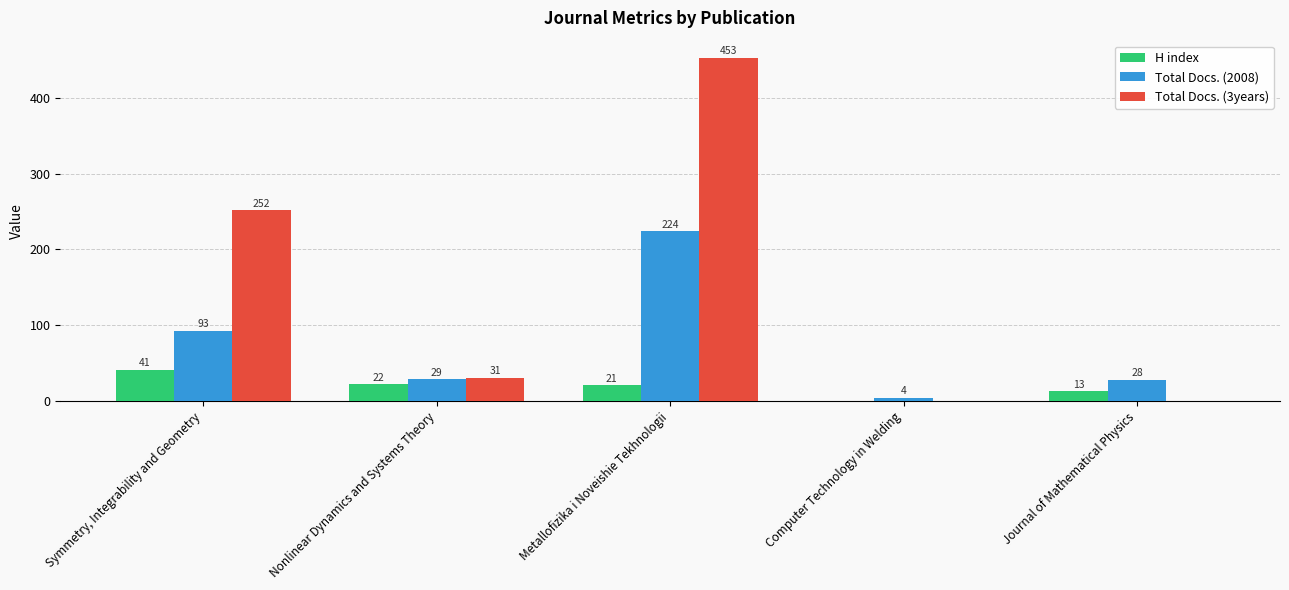

Reading left to right, what are all the values shown in this chart?

H index: Symmetry, Integrability and Geometry=41	Nonlinear Dynamics and Systems Theory=22	Metallofizika i Noveishie Tekhnologii=21	Computer Technology in Welding=0	Journal of Mathematical Physics=13
Total Docs. (2008): Symmetry, Integrability and Geometry=93	Nonlinear Dynamics and Systems Theory=29	Metallofizika i Noveishie Tekhnologii=224	Computer Technology in Welding=4	Journal of Mathematical Physics=28
Total Docs. (3years): Symmetry, Integrability and Geometry=252	Nonlinear Dynamics and Systems Theory=31	Metallofizika i Noveishie Tekhnologii=453	Computer Technology in Welding=0	Journal of Mathematical Physics=0